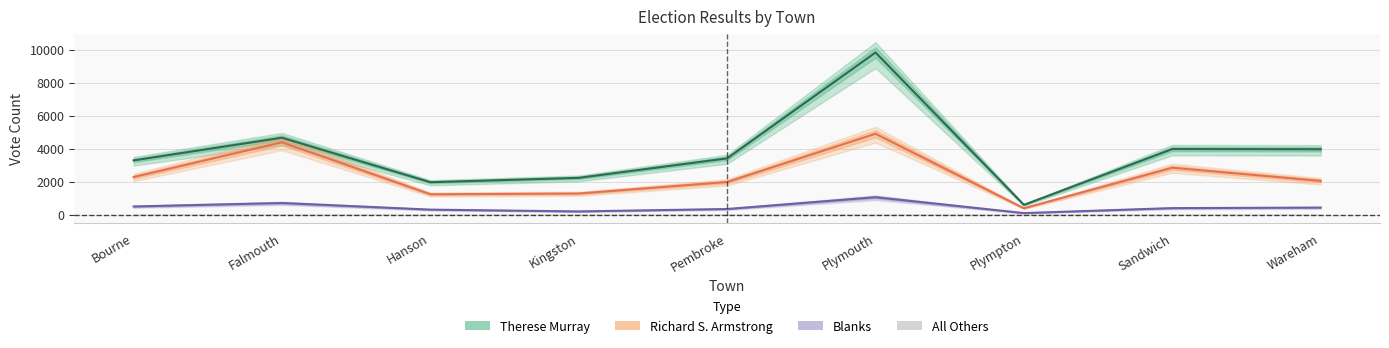

Where is the first local maximum for Richard S. Armstrong?

Falmouth